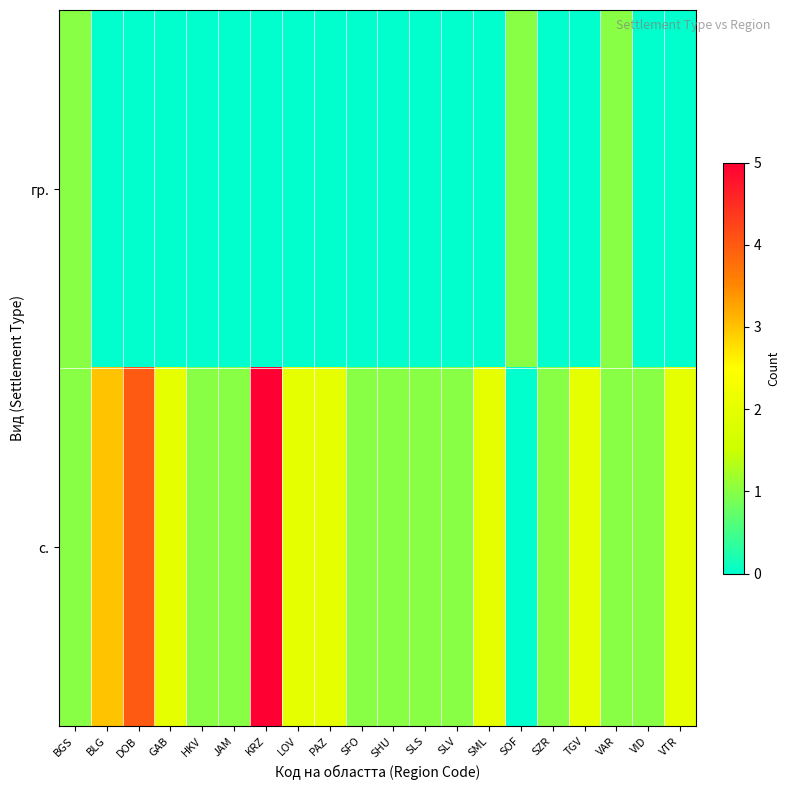

Rank the series at TGV from highest to lowest value.

row_1, row_0